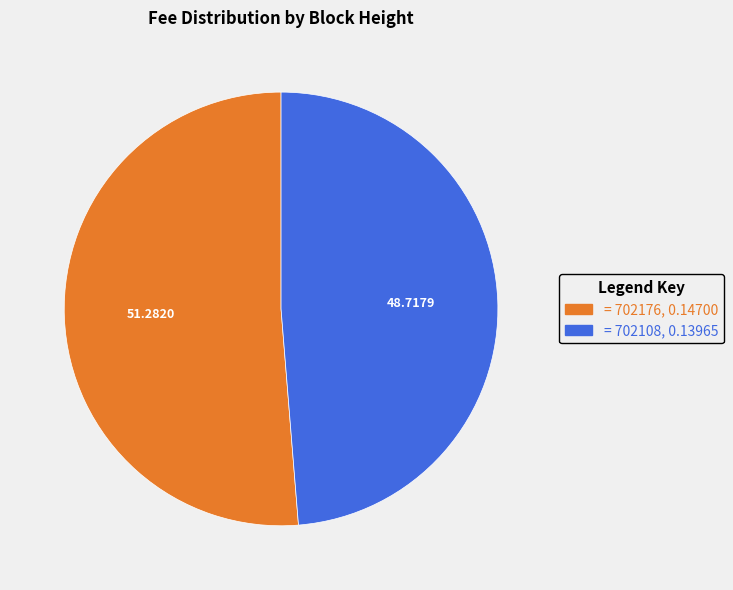

Is there a majority slice in this chart?

Yes